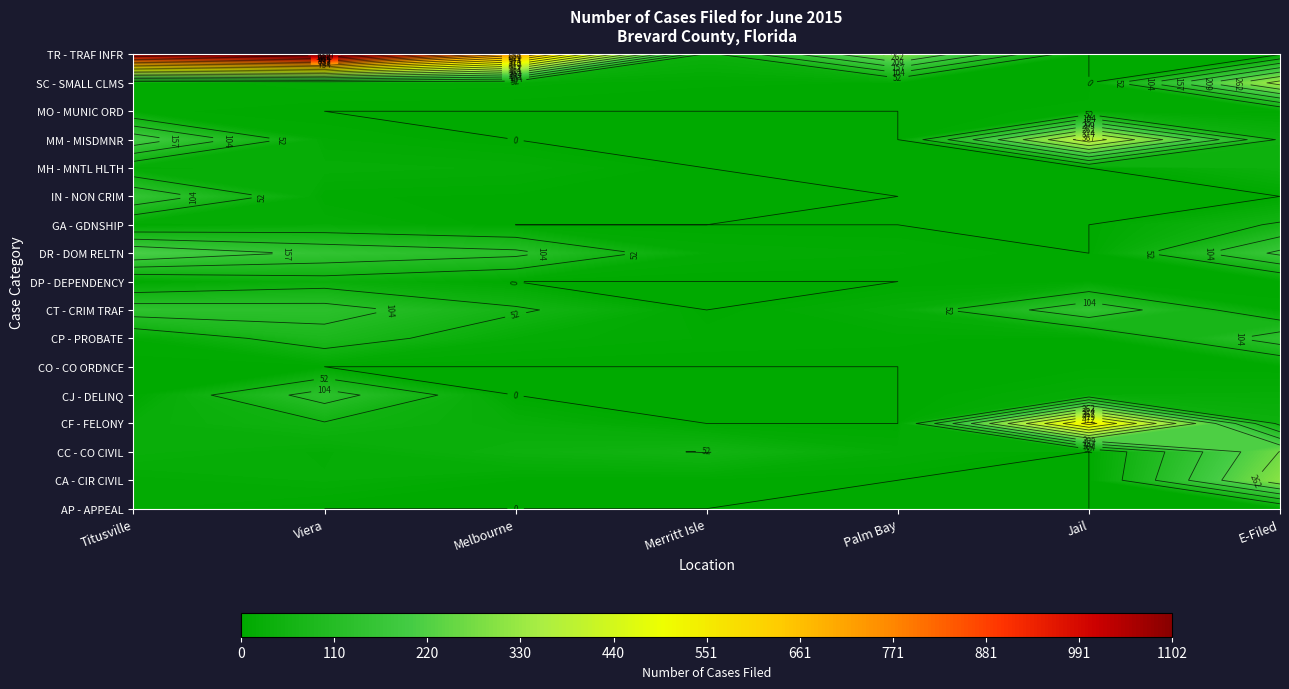

What is the average value of the CO - CO ORDNCE series?

1